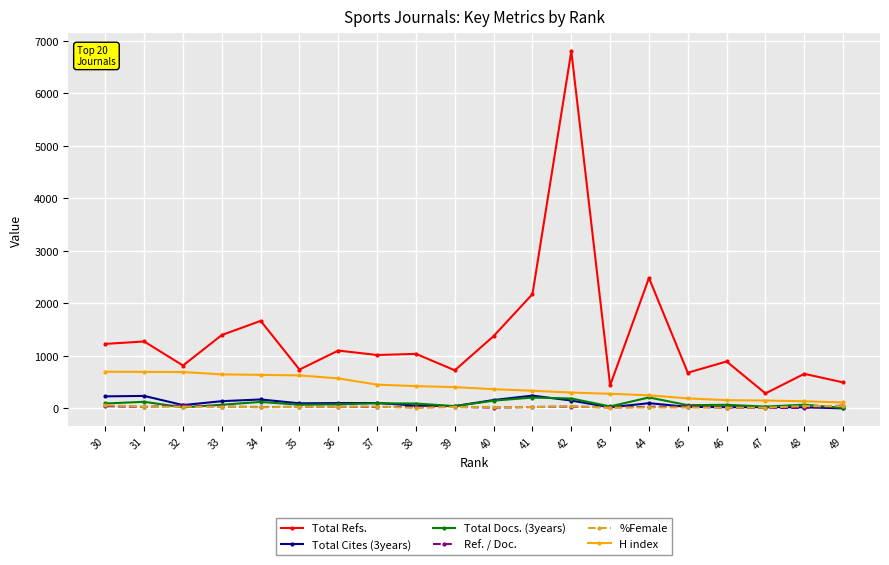

True or false: Total Cites (3years) and Ref. / Doc. intersect in this chart.

True